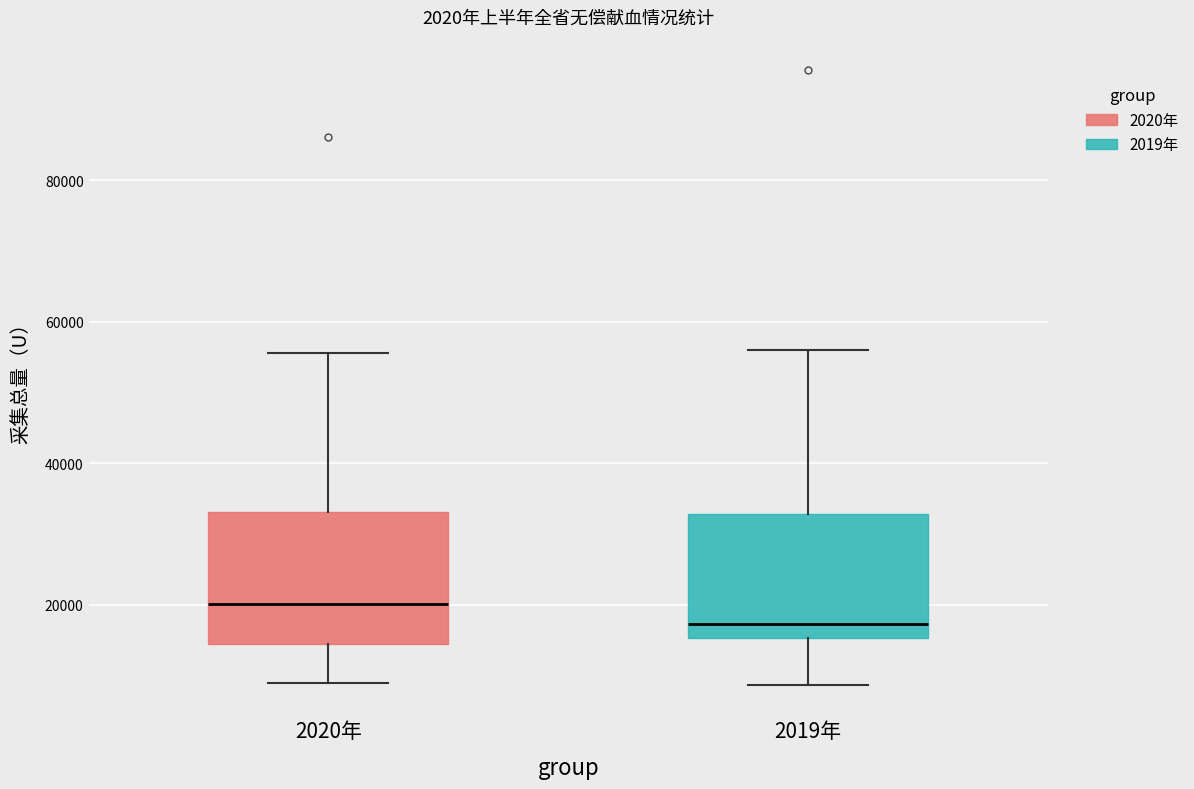

Which box has the highest median line?

2020年